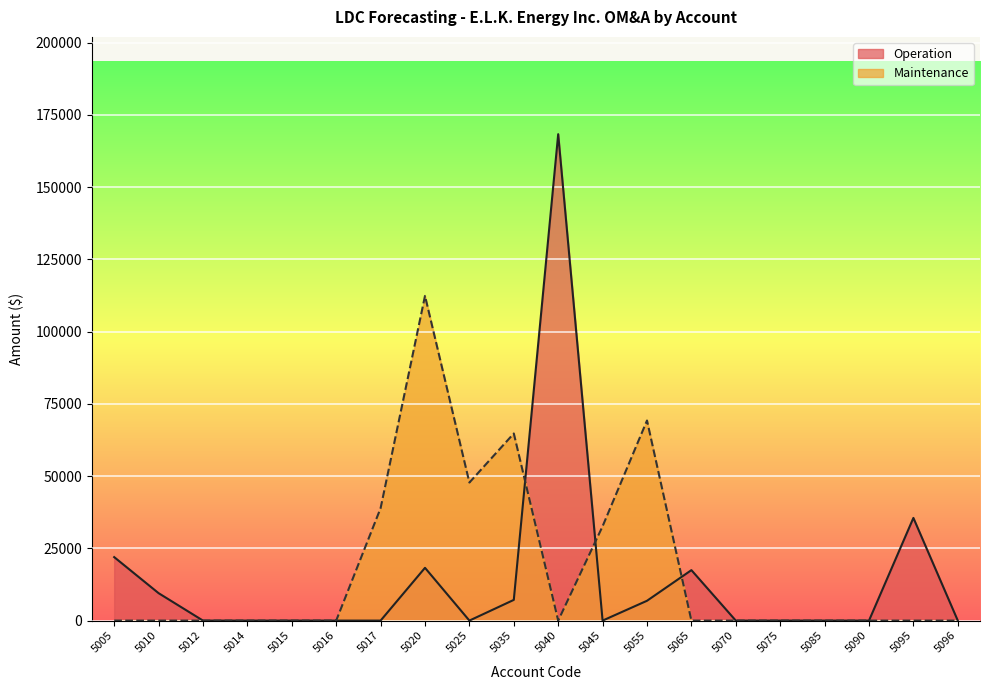

How many times do Operation and Maintenance cross each other?

3